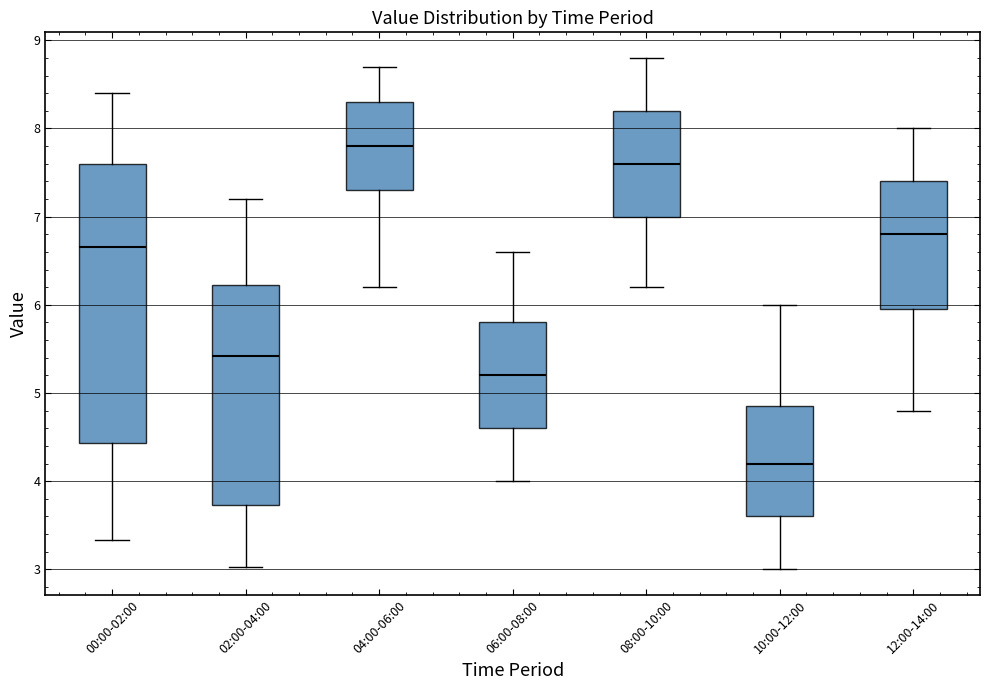

Which box has the highest median line?

04:00-06:00